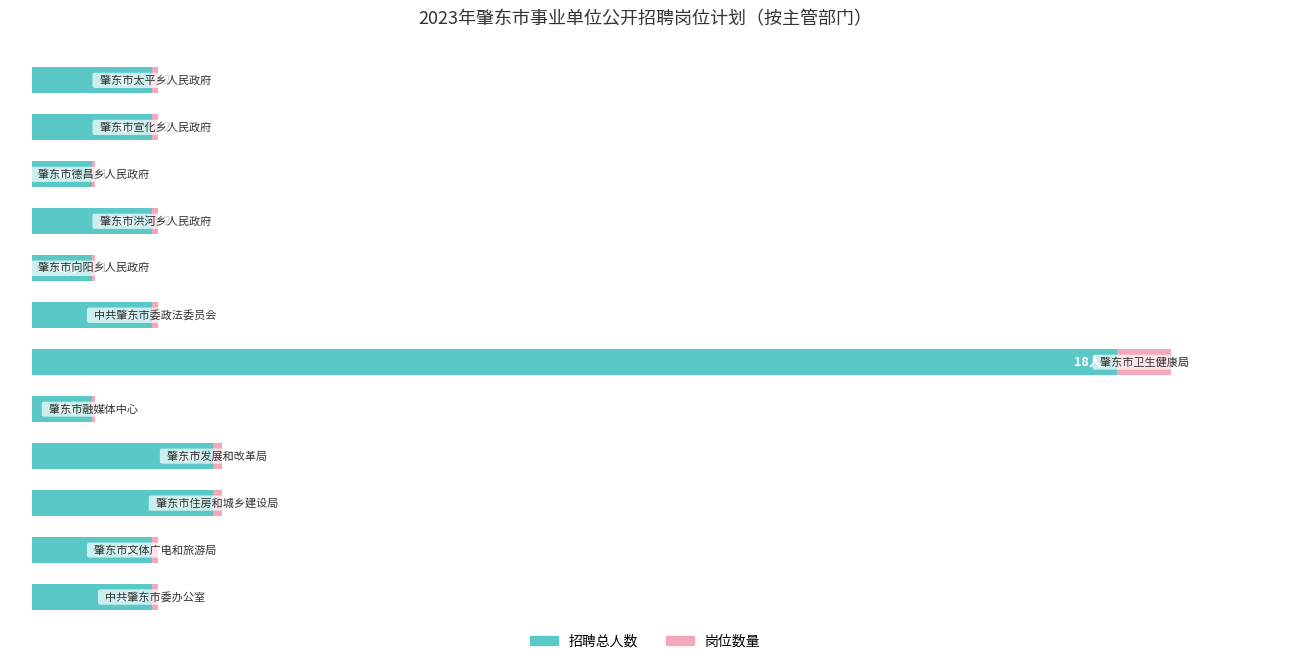

What are all the series names shown in the legend?

招聘总人数, 岗位数量